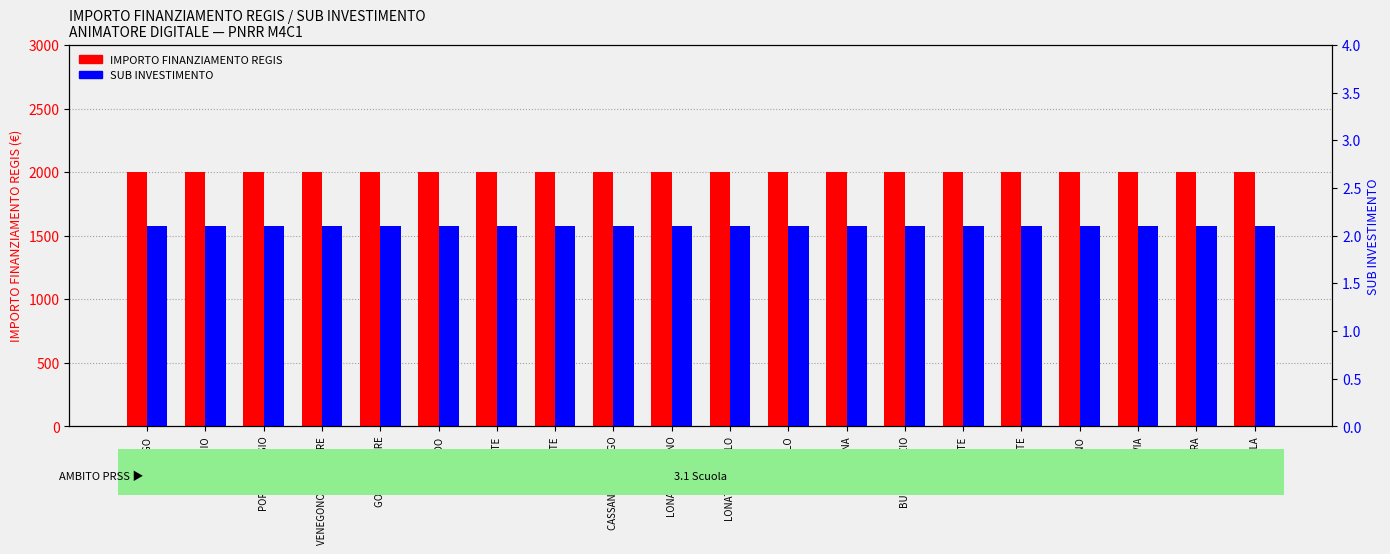

Is it true that IMPORTO FINANZIAMENTO REGIS equals 2000.0 at STRADELLA?

True